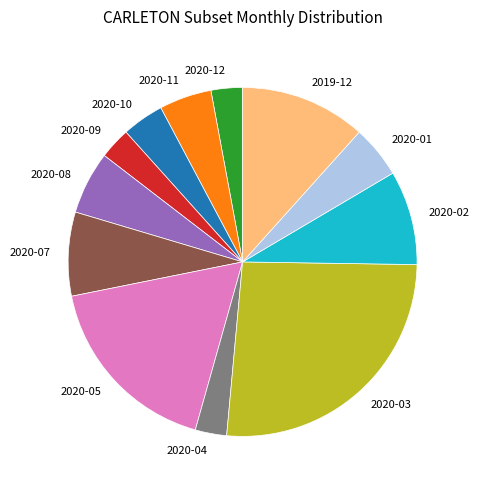

Do 2020-03 and 2020-05 together represent more than half of the pie?

No